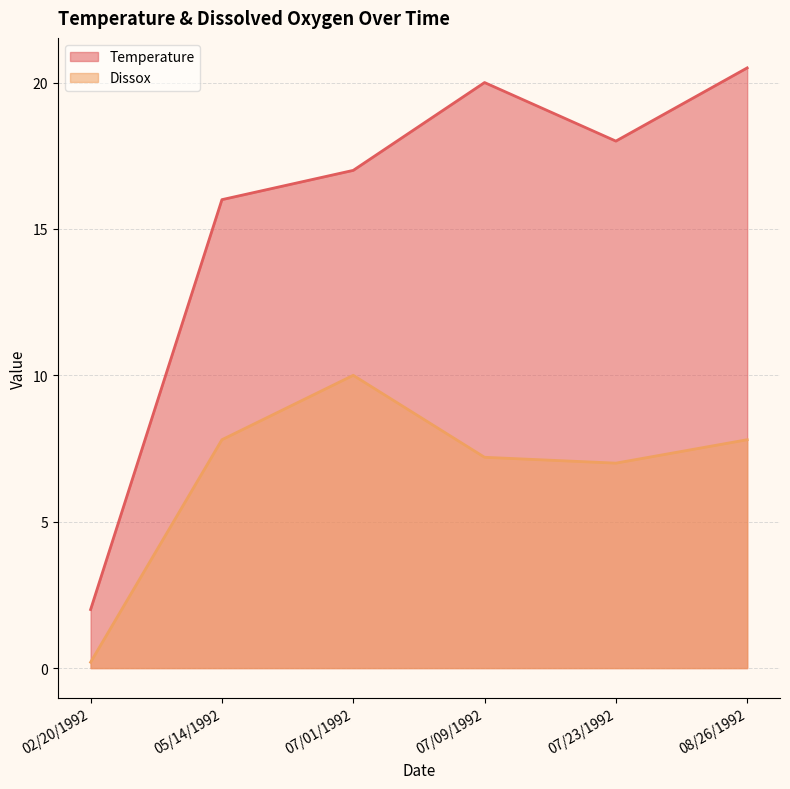

List the series in order of their peak value, lowest first.

Dissox, Temperature